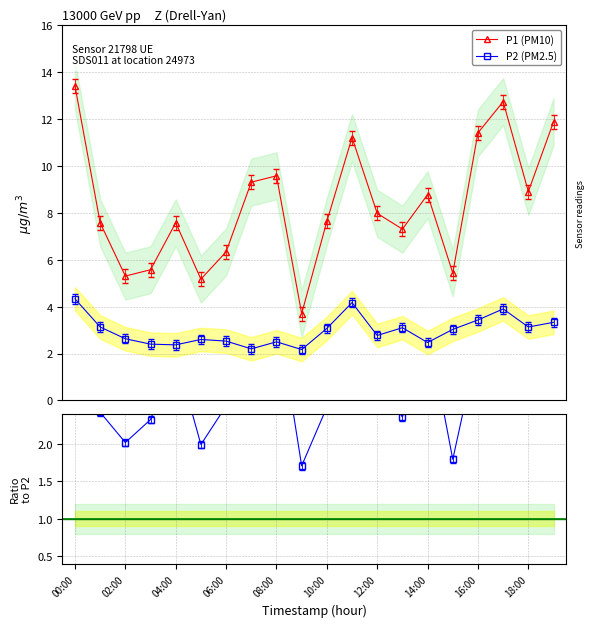

Reading left to right, list all the values displayed in this chart.

P1: 00:00=13.4	01:00=7.6	02:00=5.3	03:00=5.6	04:00=7.6	05:00=5.2	06:00=6.3	07:00=9.3	08:00=9.6	09:00=3.7	10:00=7.6	11:00=11.2	12:00=8.0	13:00=7.3	14:00=8.8	15:00=5.4	16:00=11.4	17:00=12.7	18:00=8.9	19:00=11.9
P2: 00:00=4.3	01:00=3.1	02:00=2.6	03:00=2.4	04:00=2.4	05:00=2.6	06:00=2.5	07:00=2.2	08:00=2.5	09:00=2.2	10:00=3.1	11:00=4.2	12:00=2.8	13:00=3.1	14:00=2.5	15:00=3.0	16:00=3.4	17:00=3.9	18:00=3.1	19:00=3.3